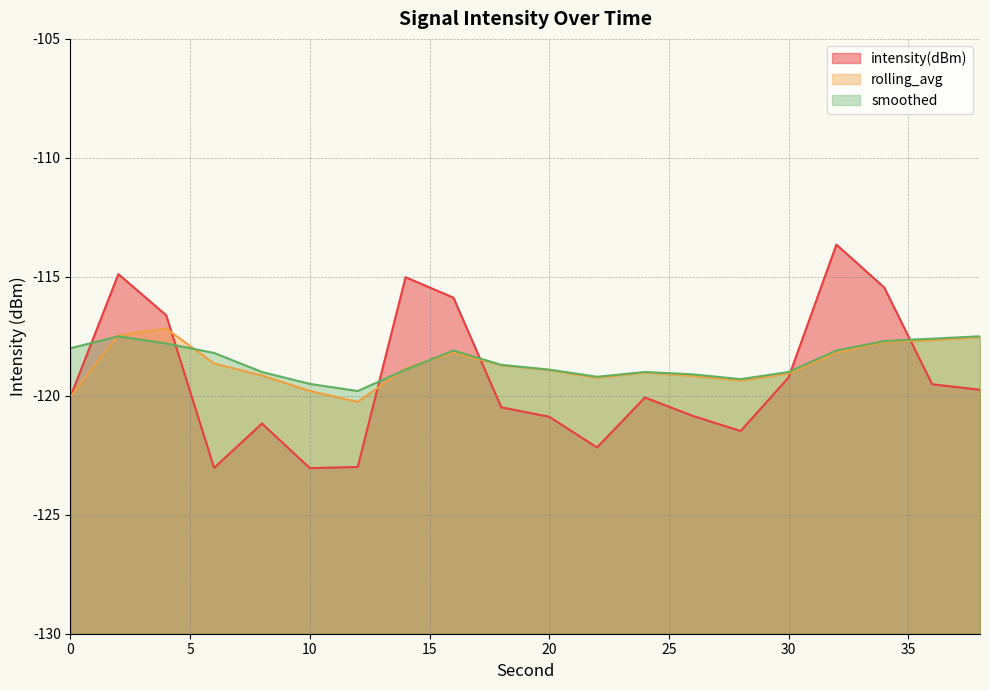

Between 18 and 2, which is larger?

2